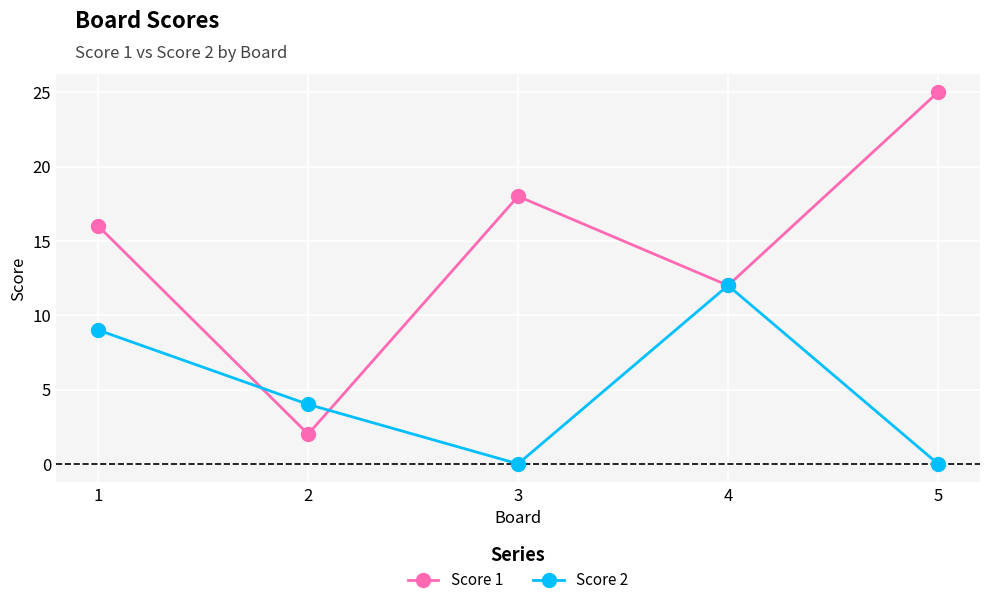

Where do Score 1 and Score 2 first cross each other?

1 and 2